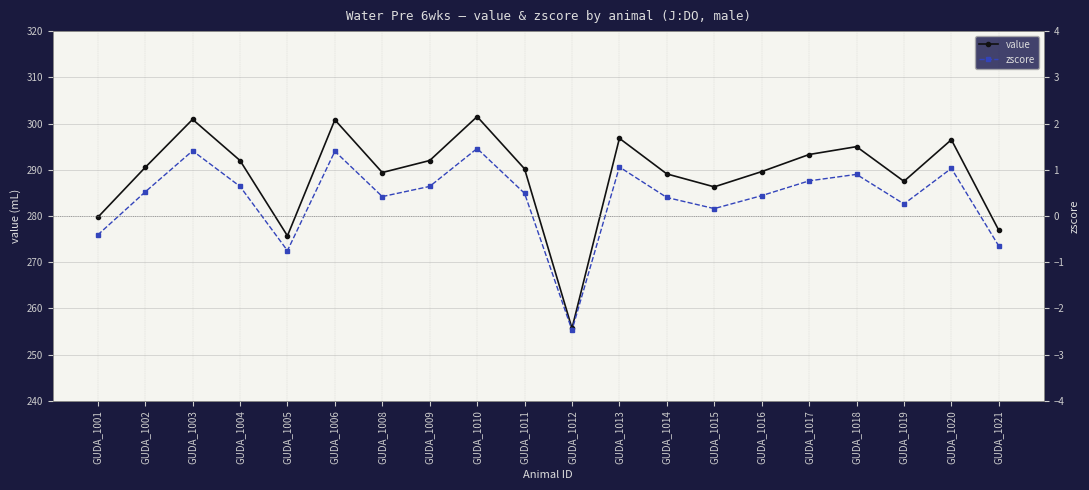

Rank the series by their maximum value, from highest to lowest.

value, zscore